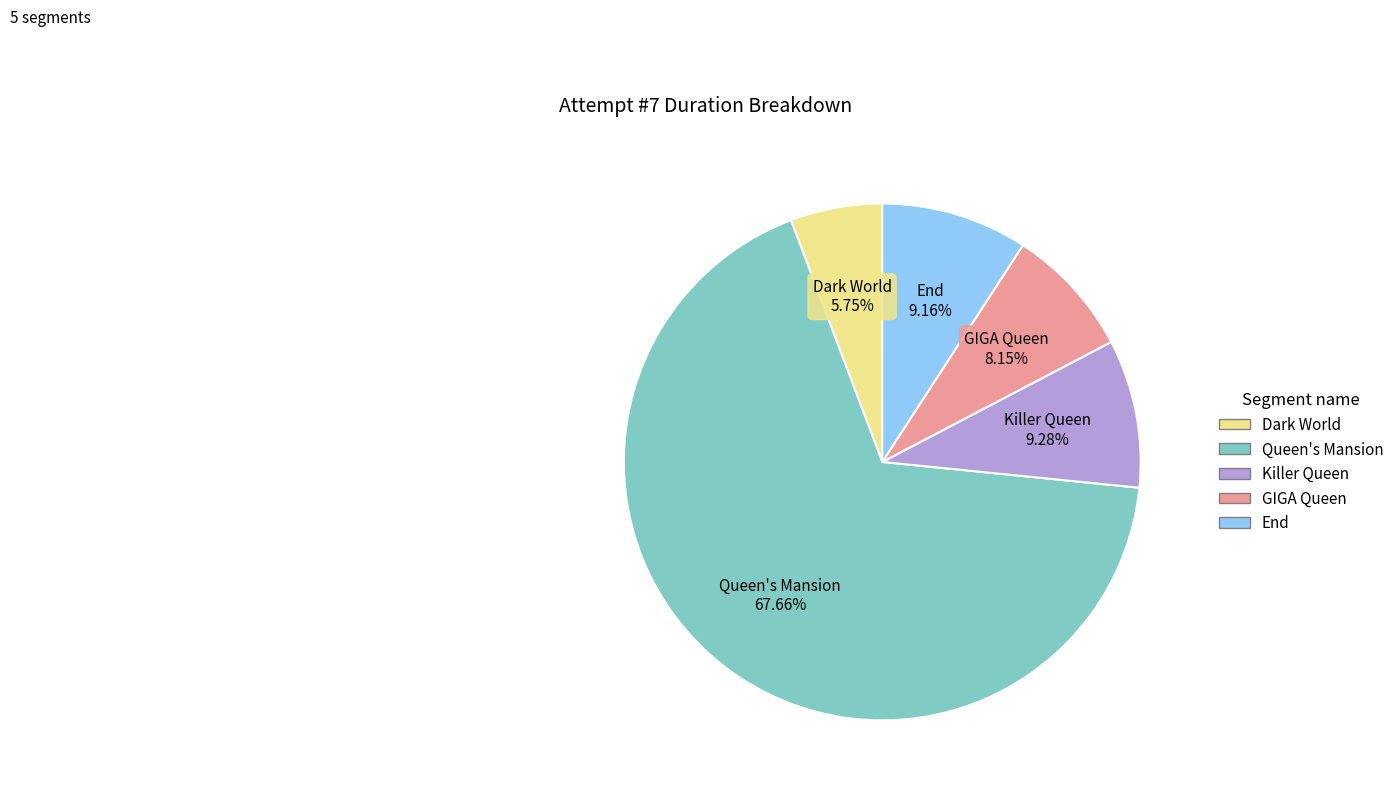

Count the number of slices in the pie.

5